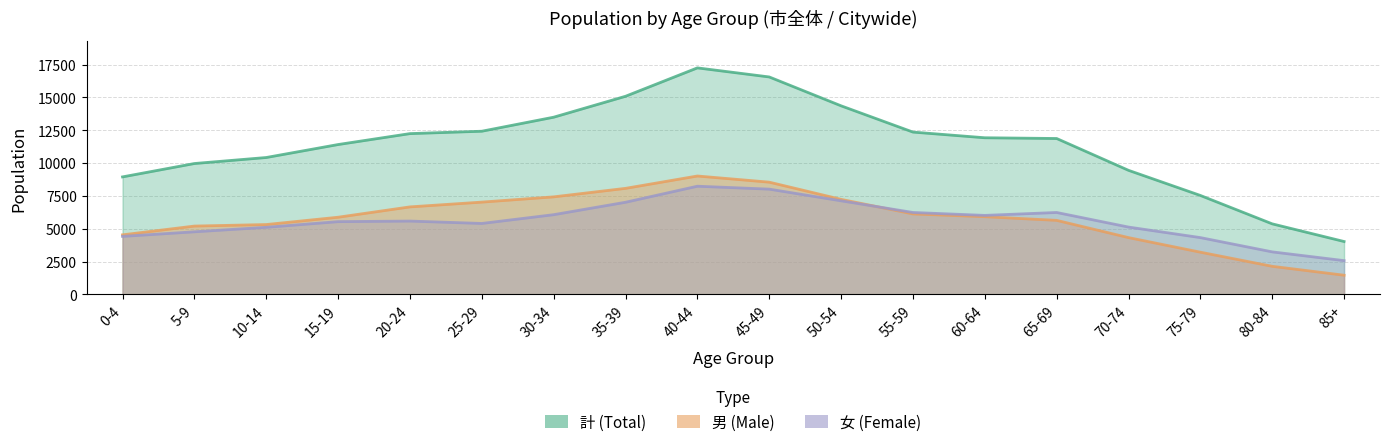

What is the sum of all 男 (Male) values?

103675